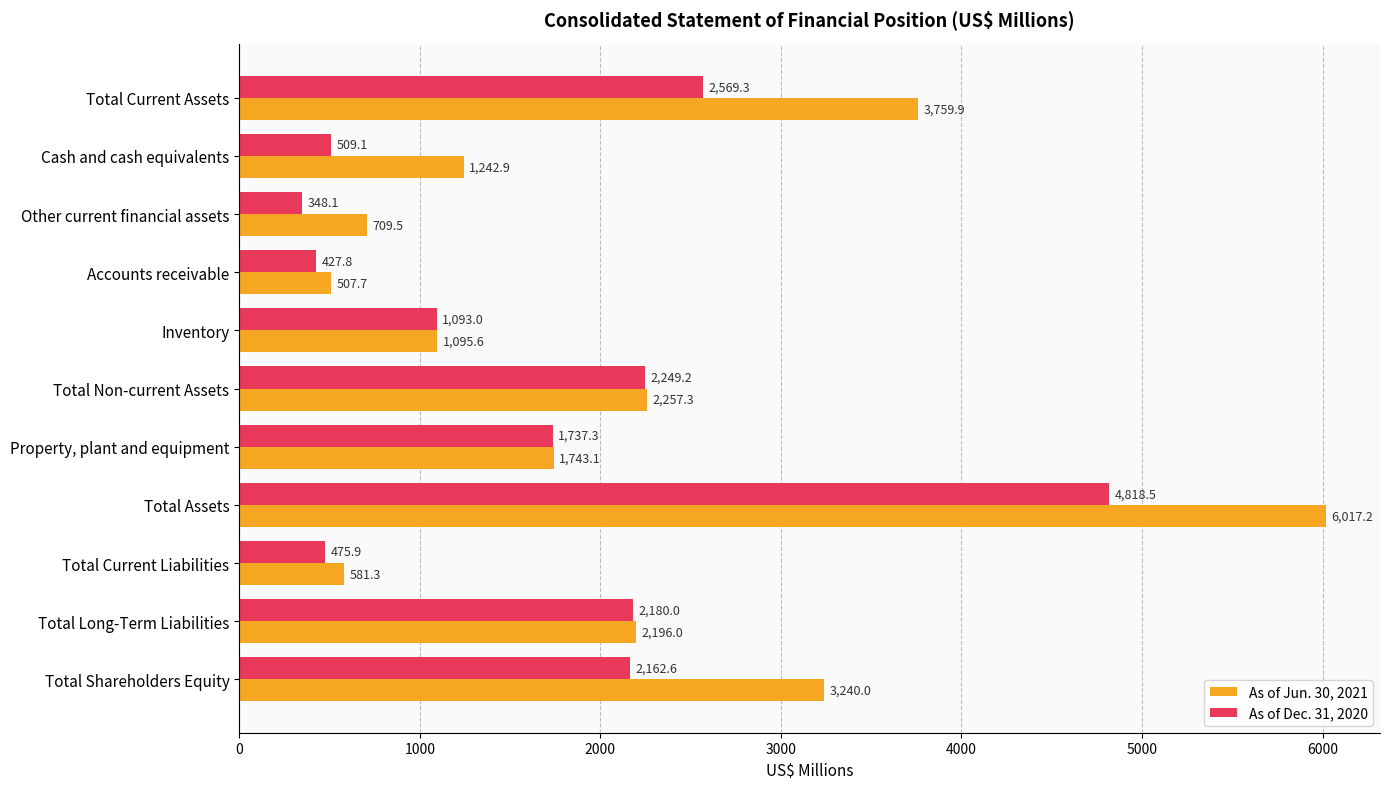

The value of As of Dec. 31, 2020 at Total Assets is 6985.6. True or false?

False